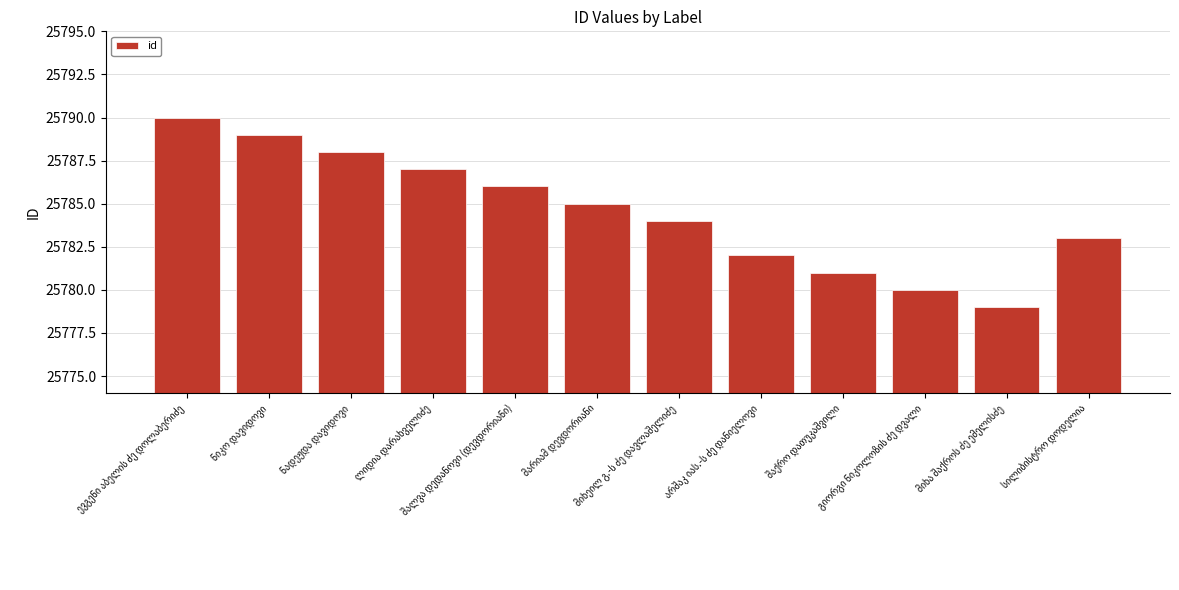

Reading left to right, transcribe all the data shown in this chart.

25790	25789	25788	25787	25786	25785	25784	25782	25781	25780	25779	25783